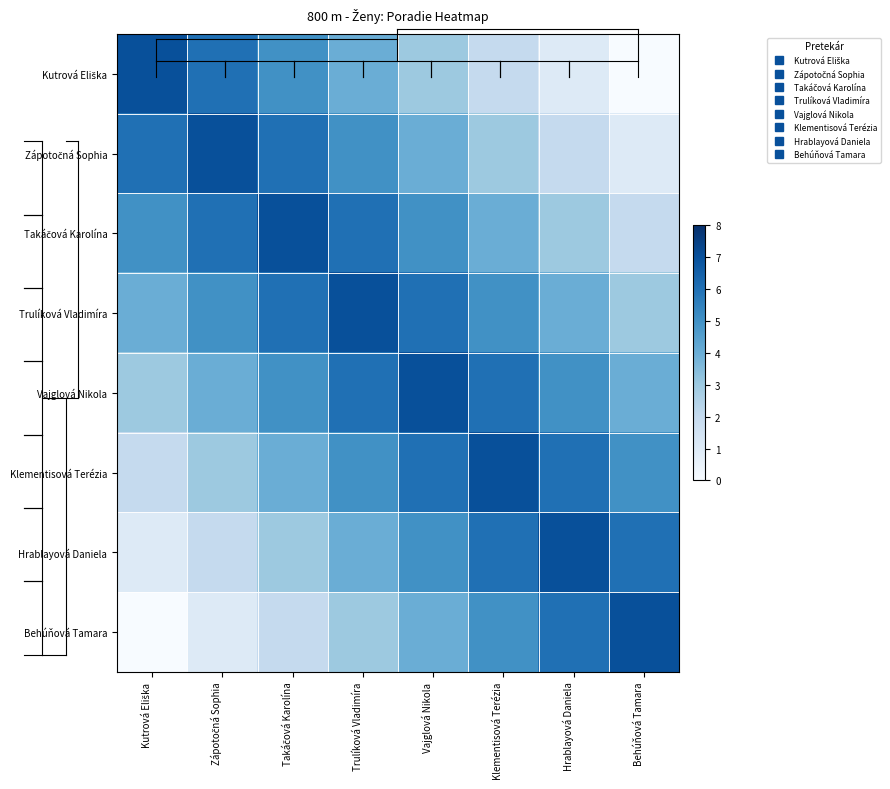

Between Takáčová Karolína and Kutrová Eliška, which is larger?

Kutrová Eliška